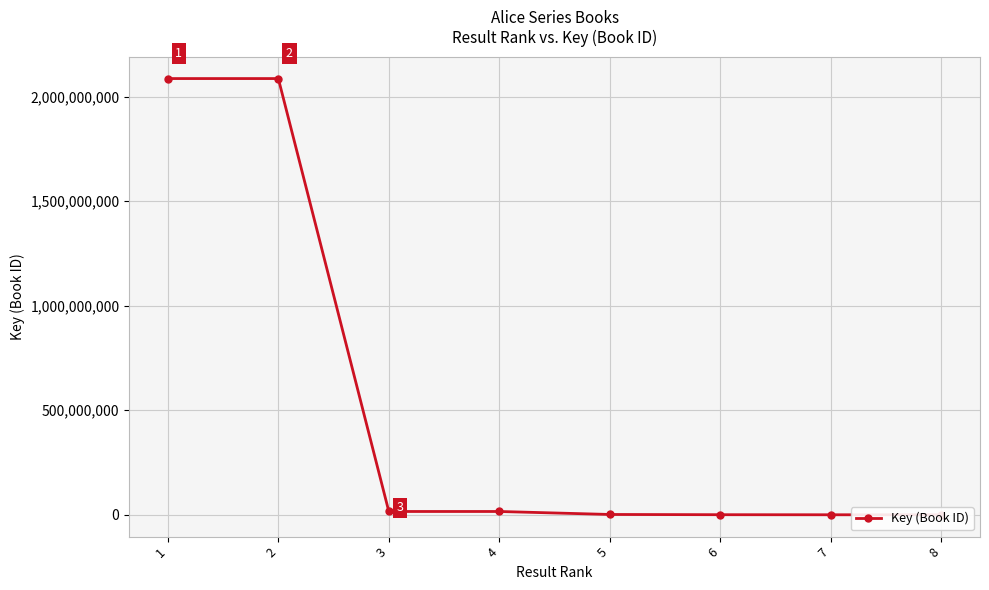

Reading left to right, what are all the values shown in this chart?

1=2086675029	2=2086669444	3=15718774	4=15718042	5=1438621	6=335861	7=5827	8=5526